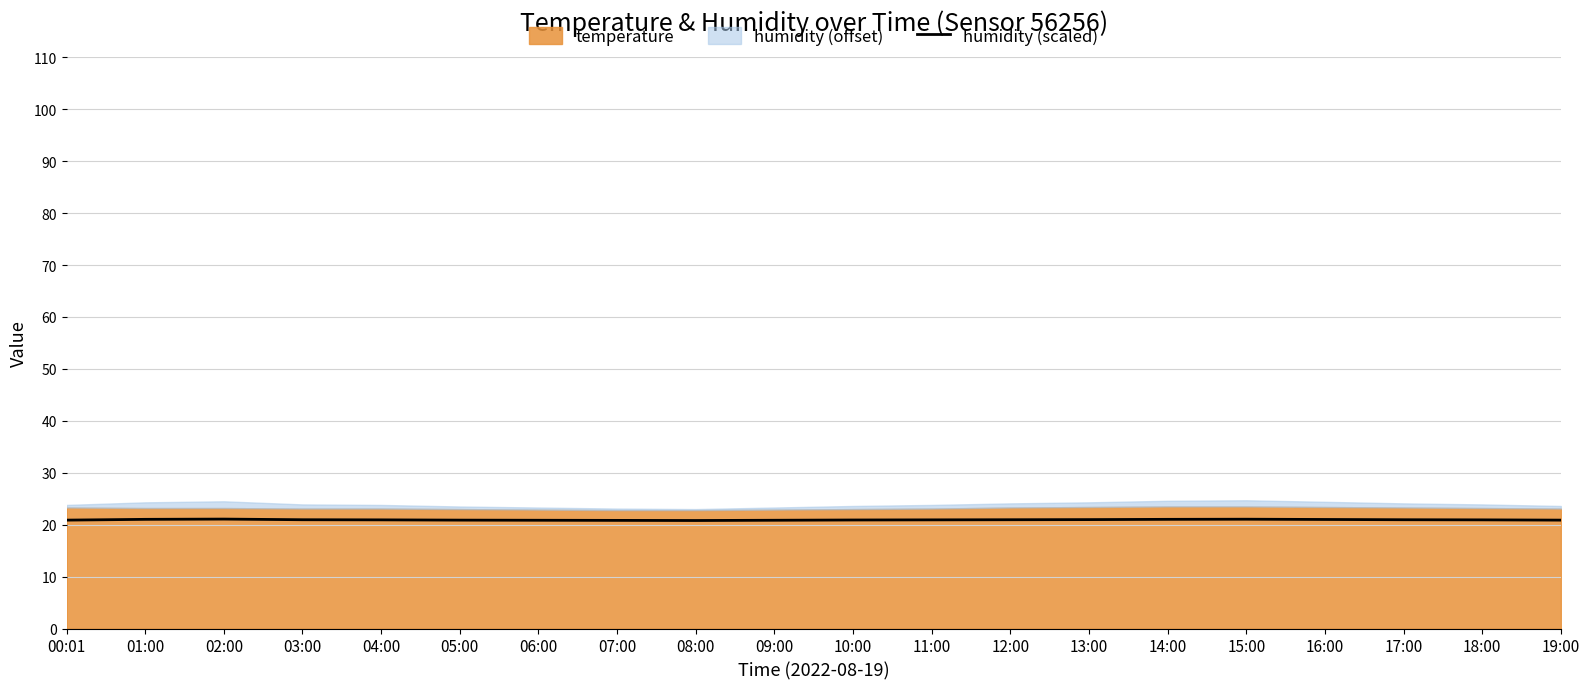

What is the lowest value of the humidity (scaled) series?

20.8